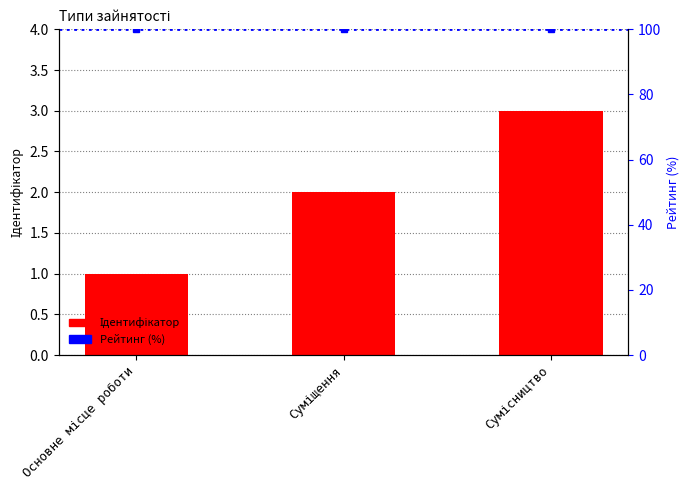

What is the highest value of the Рейтинг (100%) series?

100